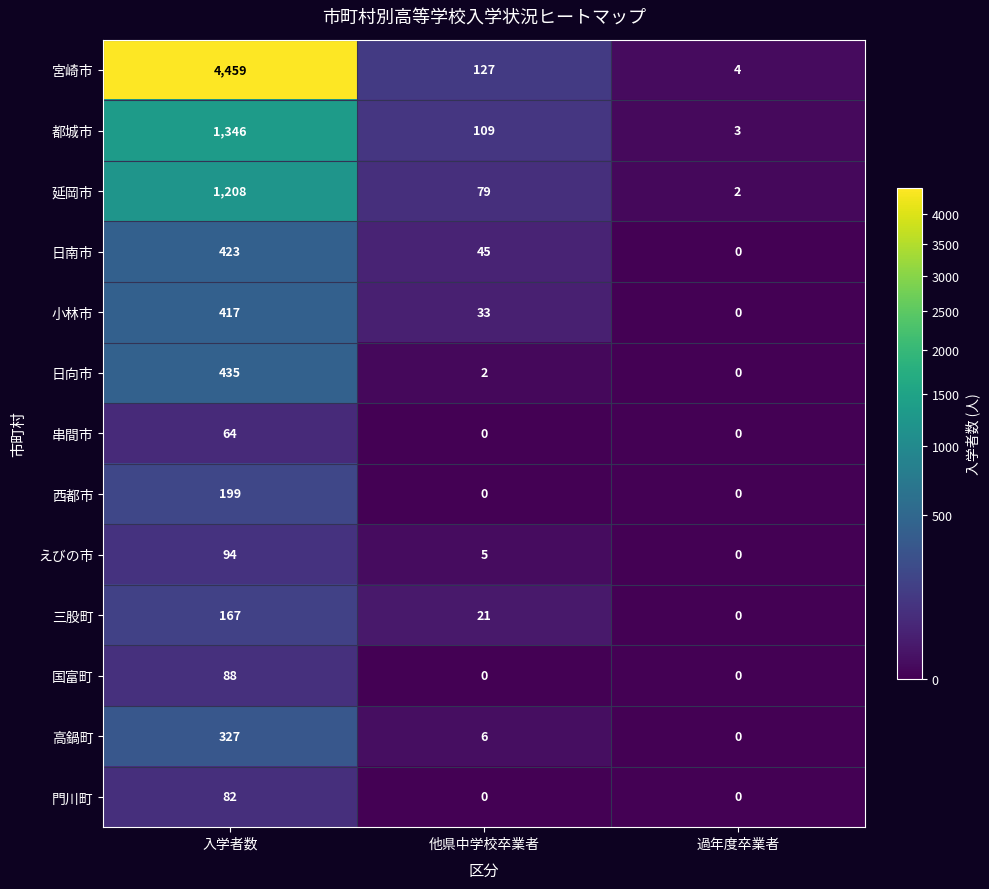

What is the maximum value for 国富町?

88